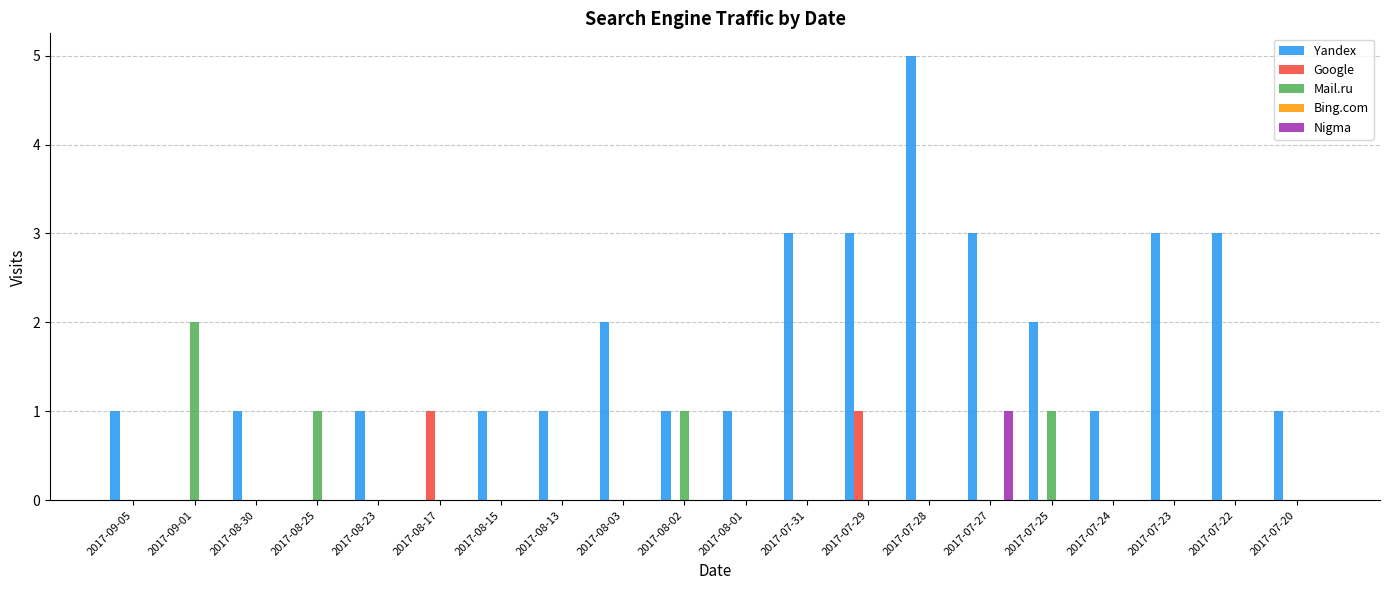

What is the sum of all Mail.ru values?

5